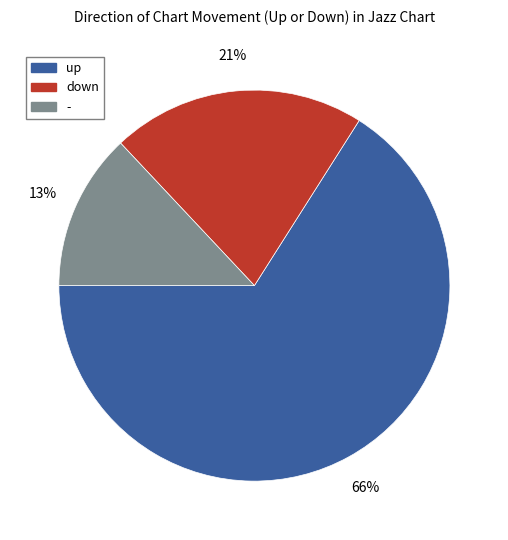

Rank the categories by value from highest to lowest.

up, down, -